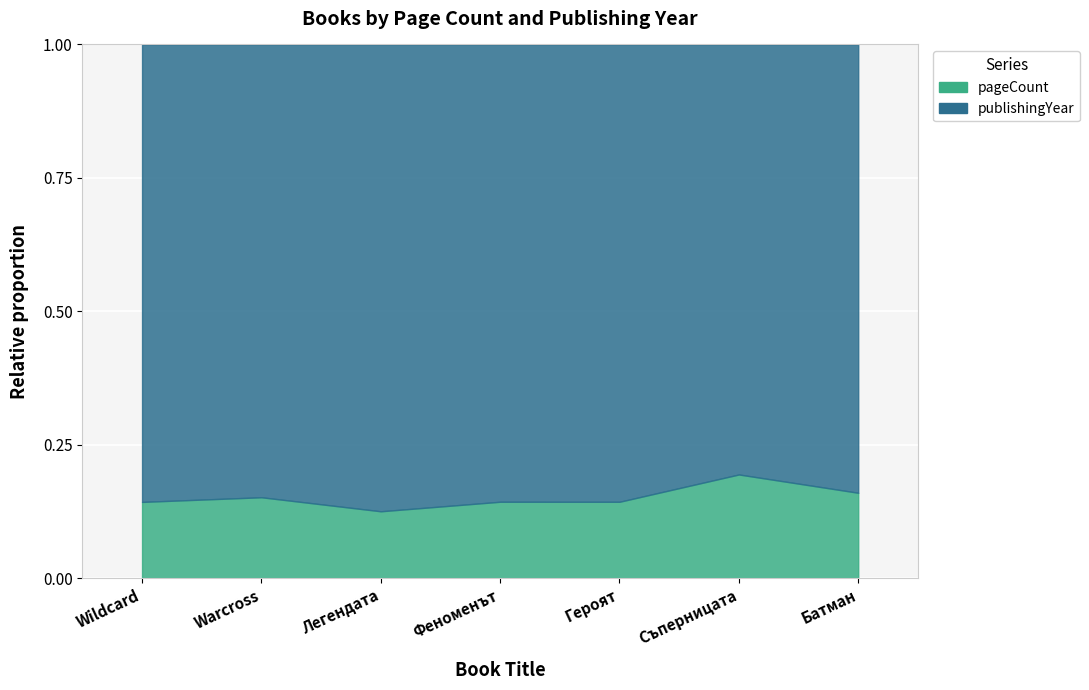

How many categories are shown in the chart?

7